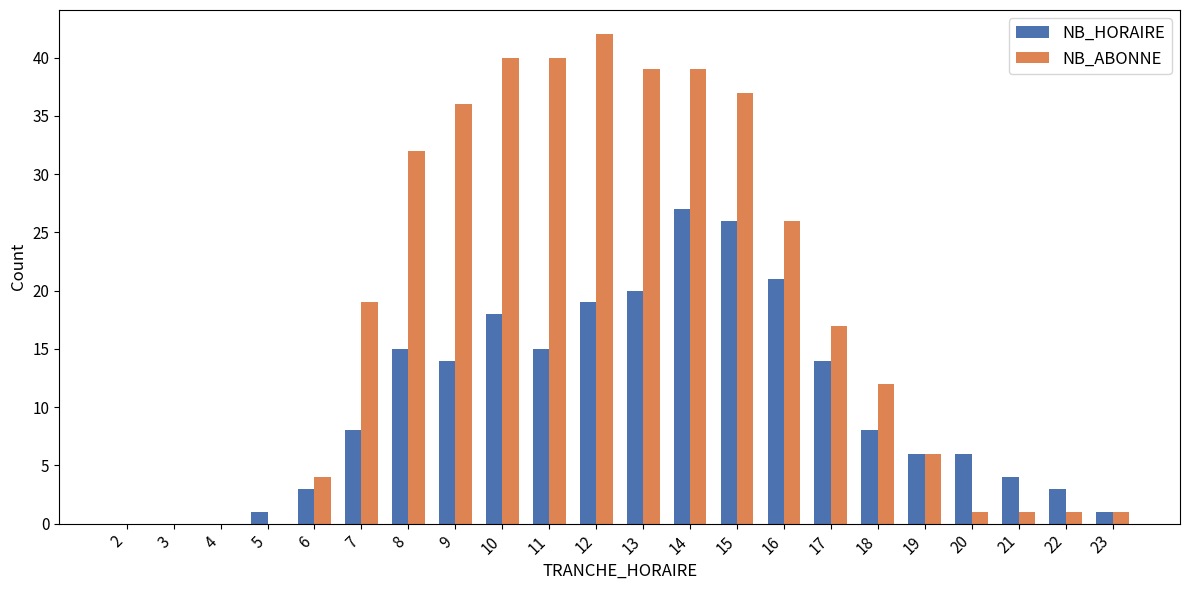

Is the value of NB_ABONNE at 8 greater than the value of NB_HORAIRE at 20?

Yes